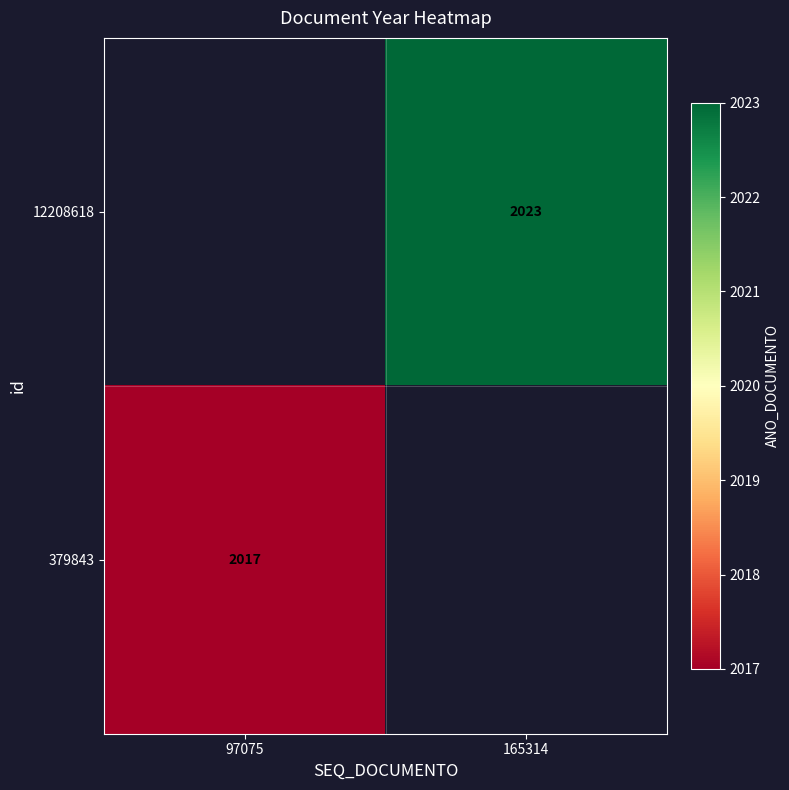

The value of 379843 at 97075 is 1219. True or false?

False